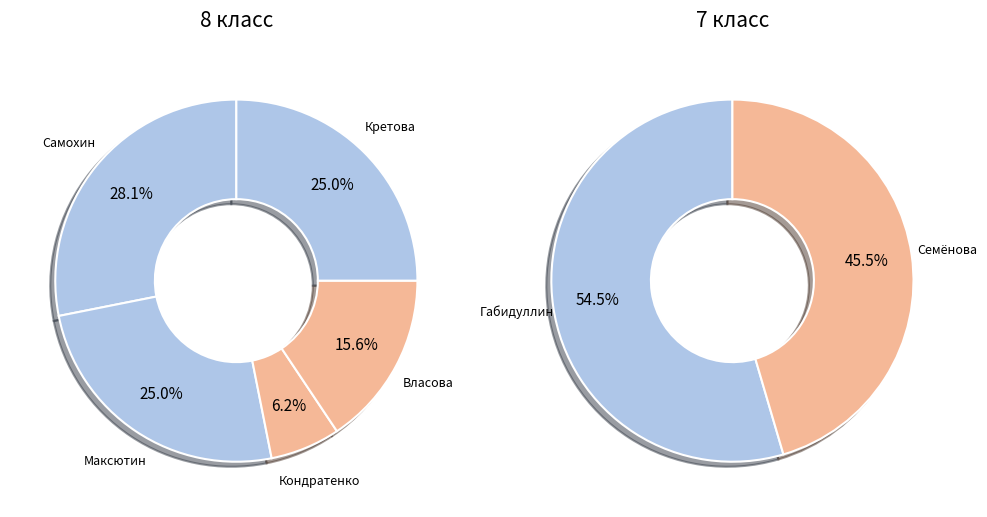

What is the largest slice in the pie chart?

Самохин